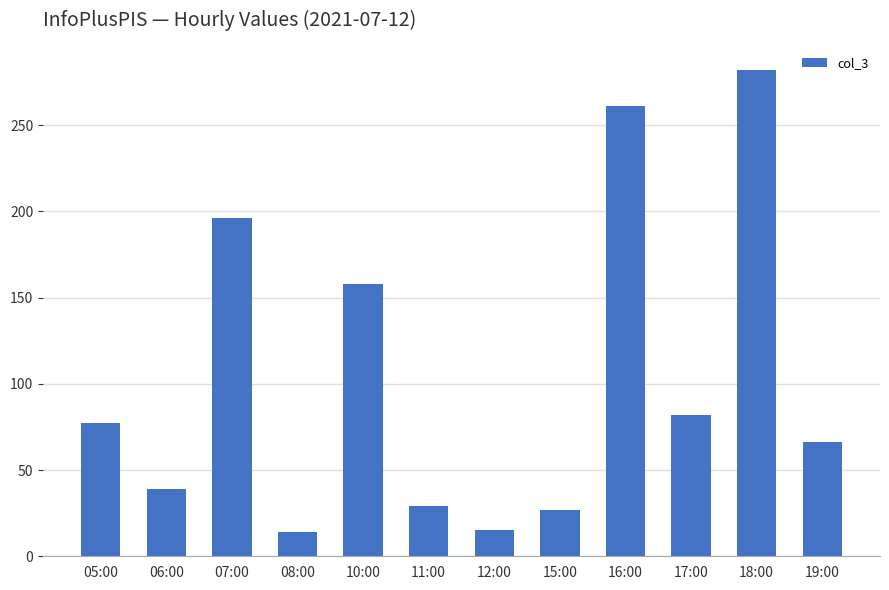

What is the maximum value shown in the chart?

282